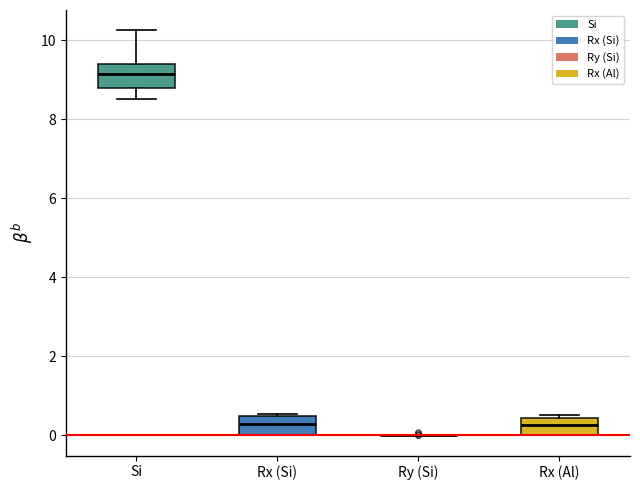

Reading left to right, transcribe this box plot: for each box, give where its median line is, the range the box spans, and where its two whiskers end, as read against the y-axis. The values are not printed on the chart, so give them approximately, as read against the axis.

Si: median 9.2, box 8.8 to 9.4, whiskers 8.6 to 10.2
Rx (Si): median 0.2, box 0.0 to 0.4, whiskers 0.0 to 0.6
Ry (Si): box collapsed to a line at 0.0, whiskers 0.0 to 0.0
Rx (Al): median 0.2, box 0.0 to 0.4, whiskers 0.0 to 0.6